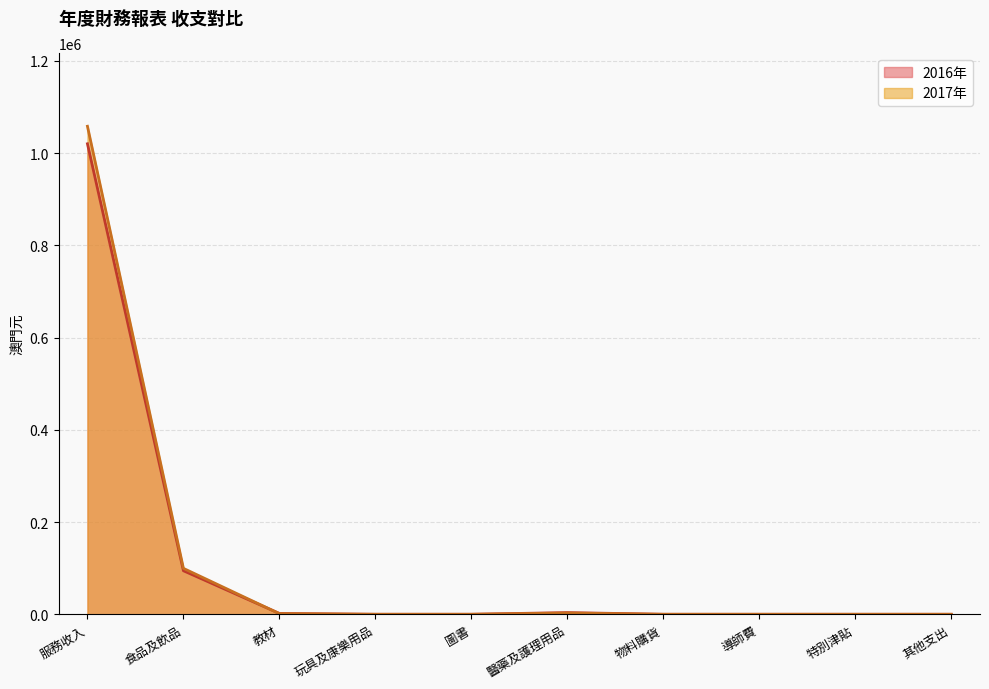

How many data points in 2016年 are above 0?

4